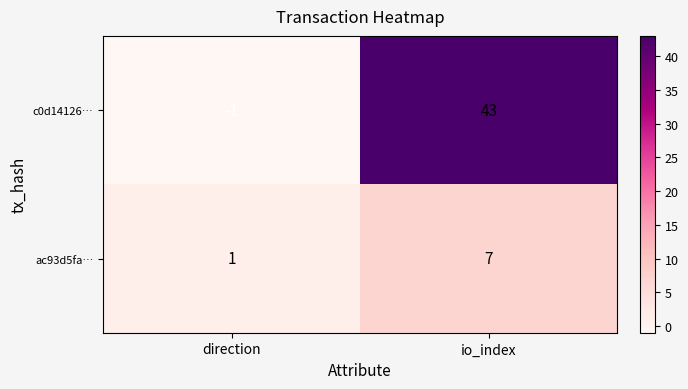

Which series has the largest total across all categories?

c0d14126…